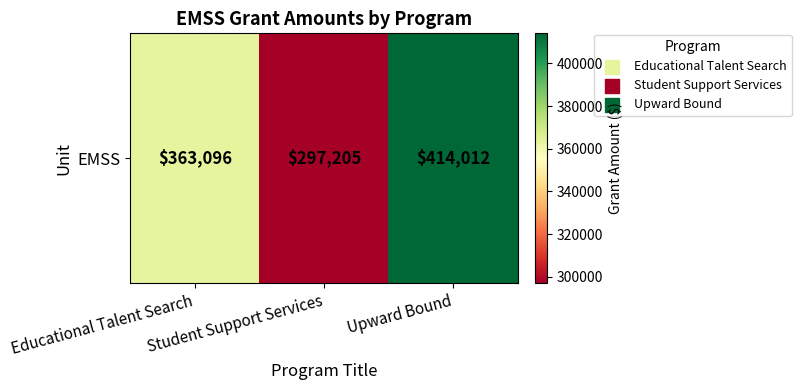

The chart shows a value of 118820 at Educational Talent Search. True or false?

False